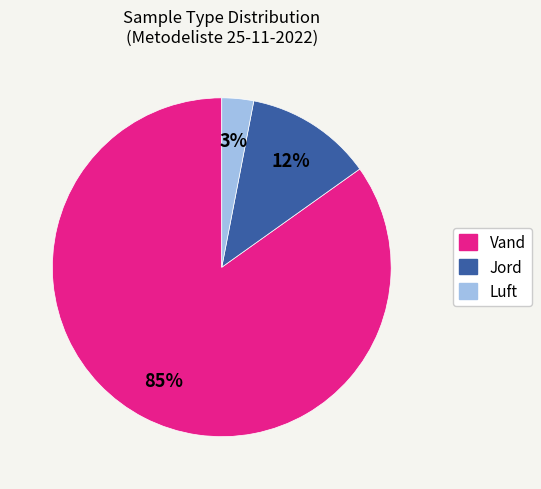

To the nearest percent, what is the average slice percentage?

33%